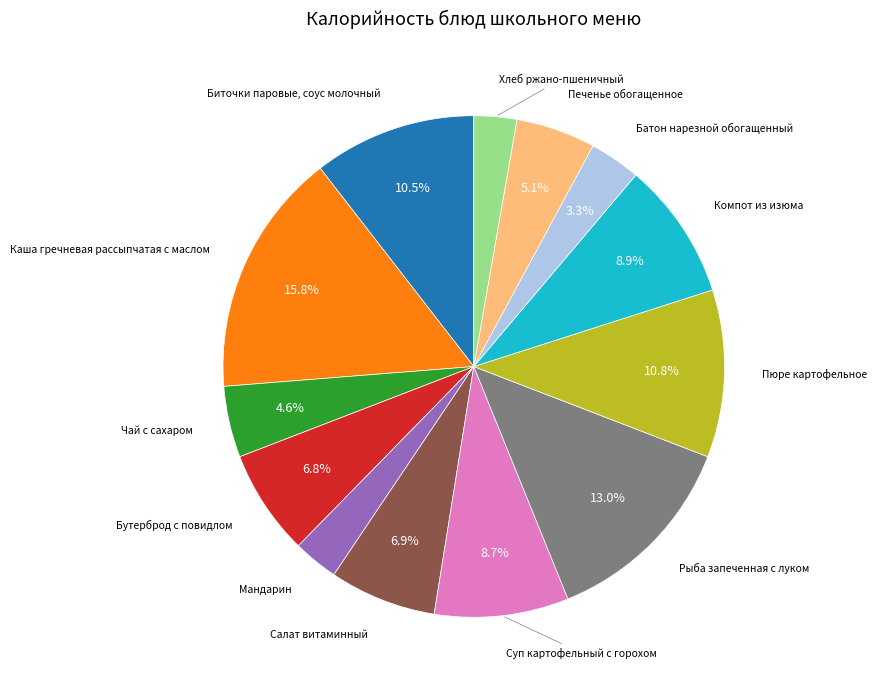

To the nearest percent, what is the difference between the largest and smallest slice percentages?

13%